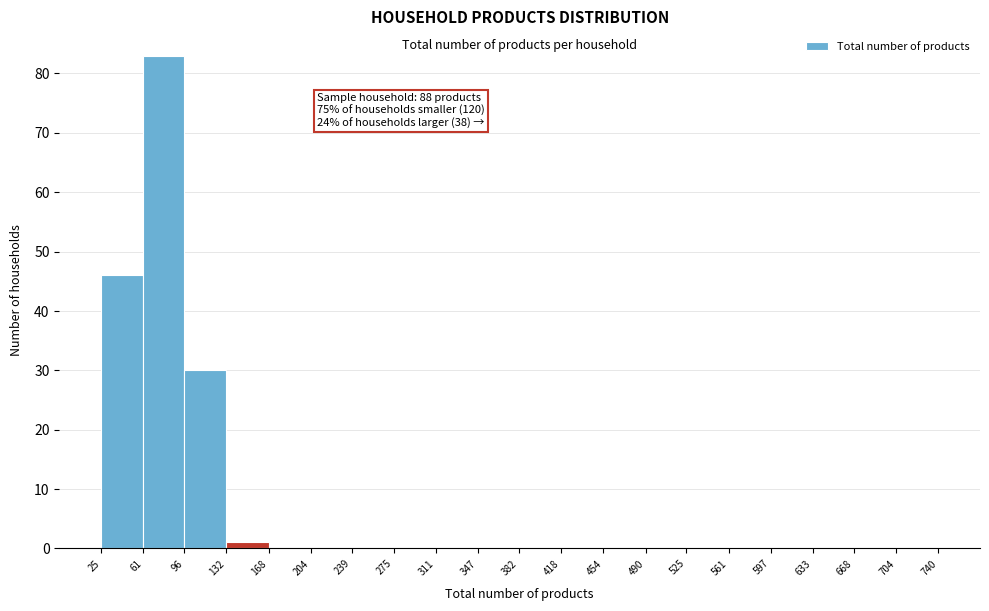

Which range on the x-axis has the tallest bar?

61 to 96